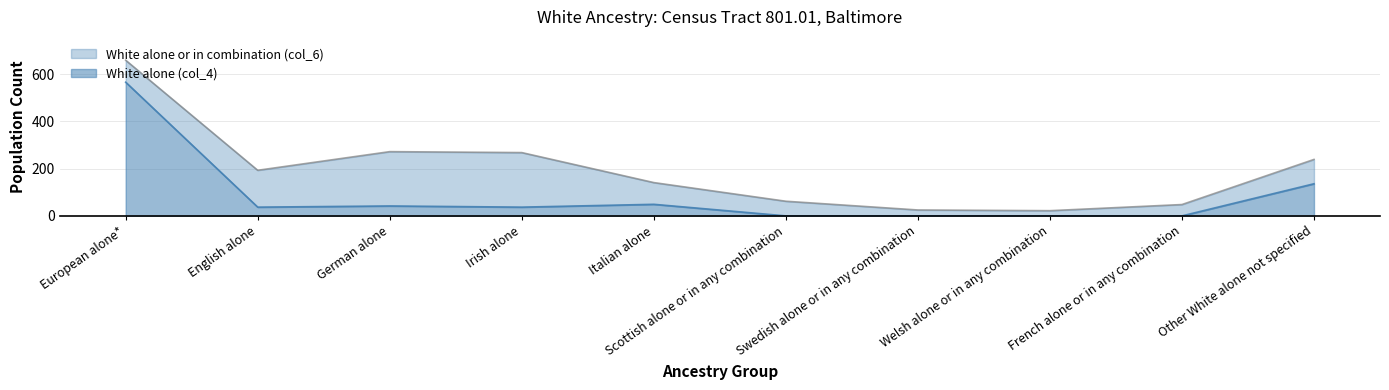

Count the number of categories in the chart.

10